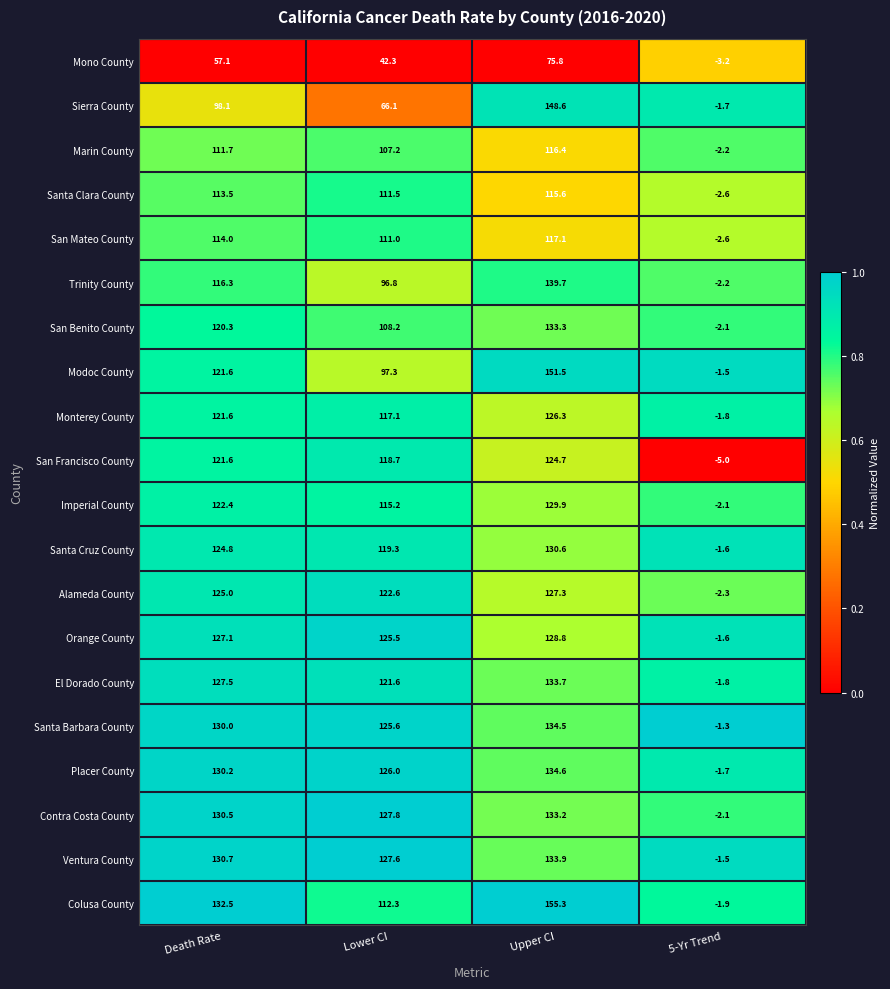

The Alameda County series shows 49.2 at Upper CI. True or false?

False